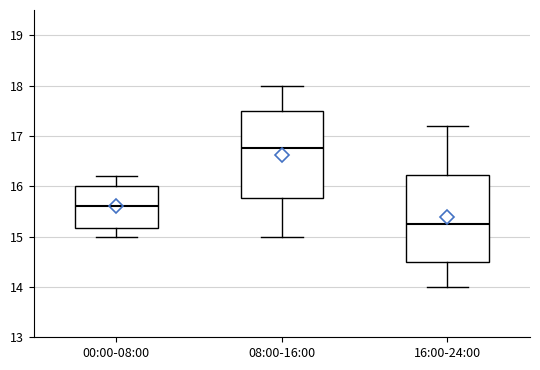

Where does the upper whisker of the box for 16:00-24:00 end on the y-axis? The values are not printed on the chart, so give them approximately, as read against the axis.

17.2